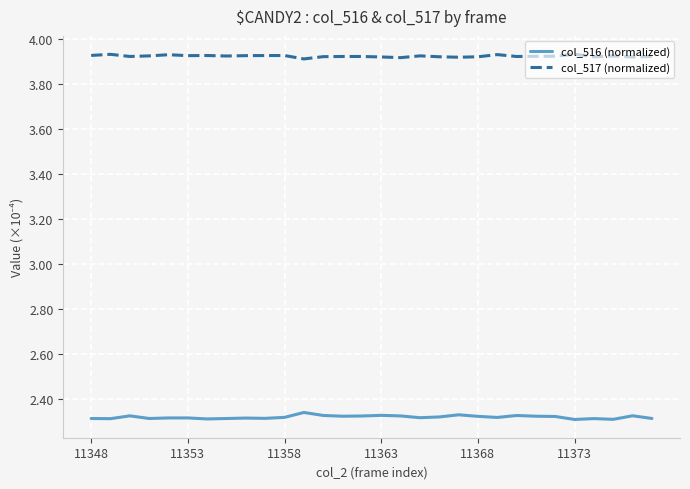

What are all the series names shown in the legend?

col_516 (normalized), col_517 (normalized)